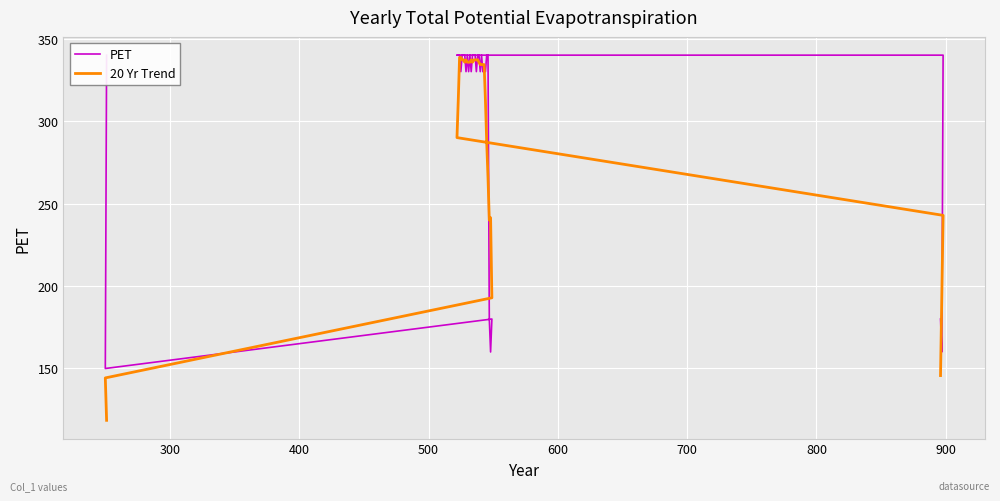

Which series has the largest total across all categories?

PET